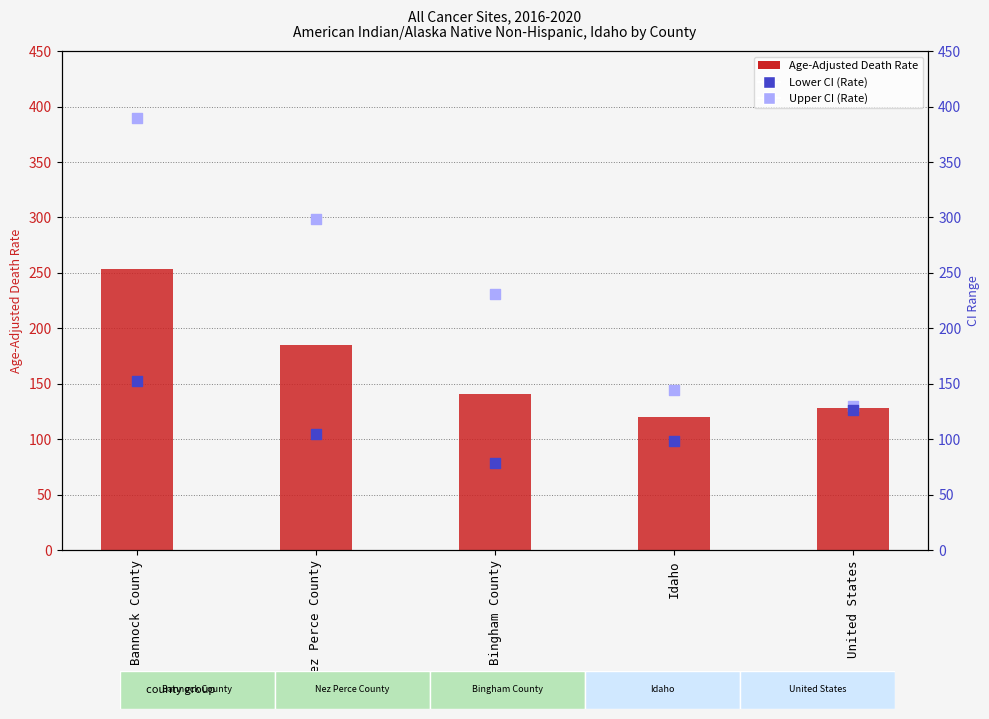

Which series has the largest total across all categories?

Upper CI (Rate)